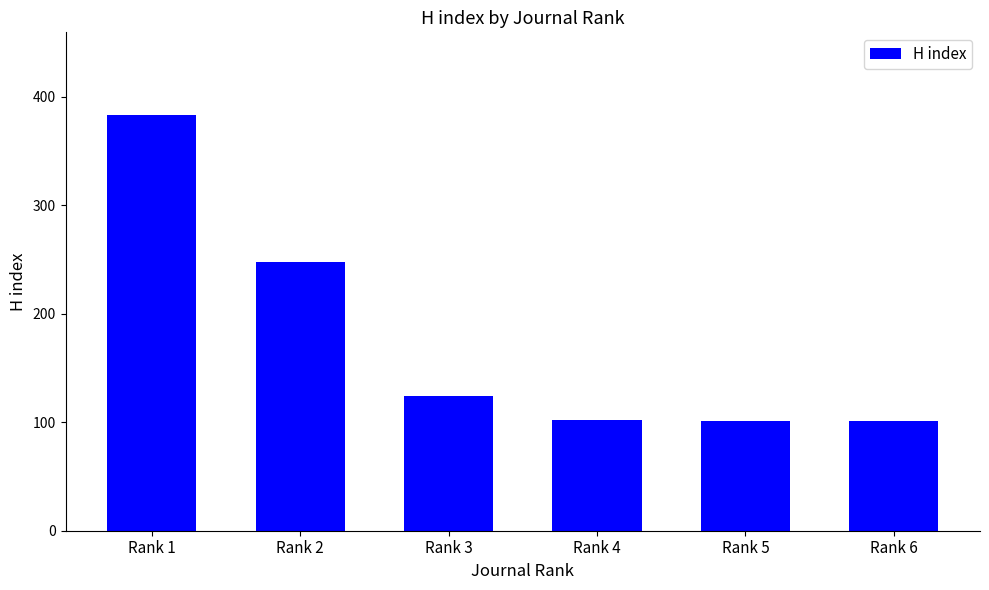

What is the difference between the values at Rank 5 and Rank 4?

1